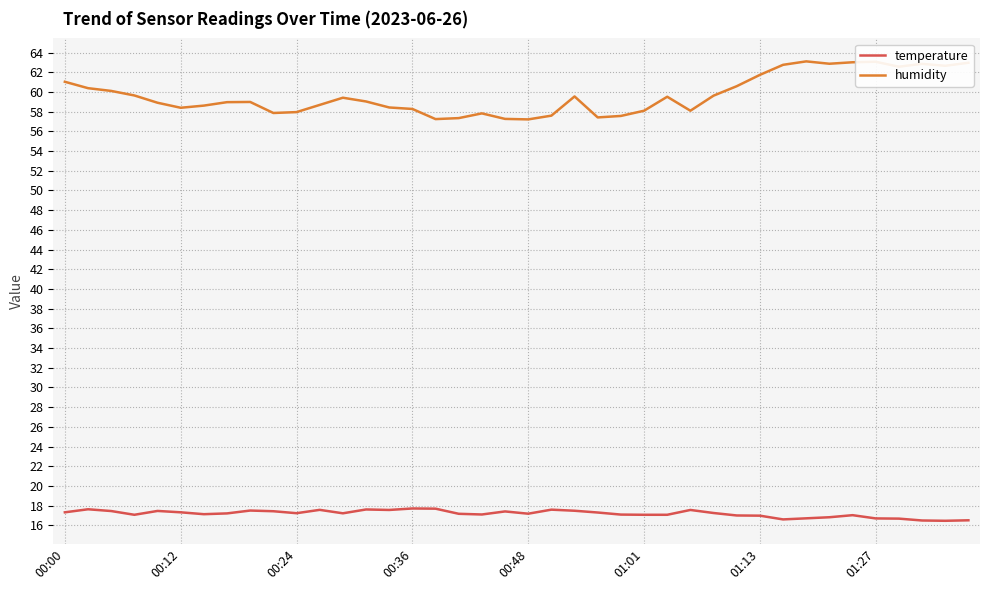

Which series has the largest total across all categories?

humidity